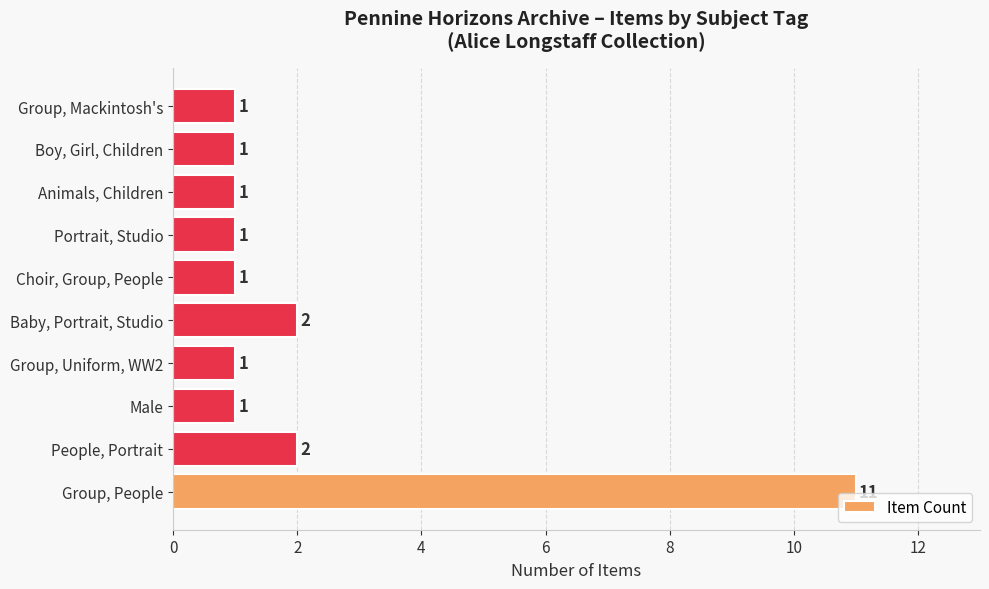

How many values are between 1 and 2?

9